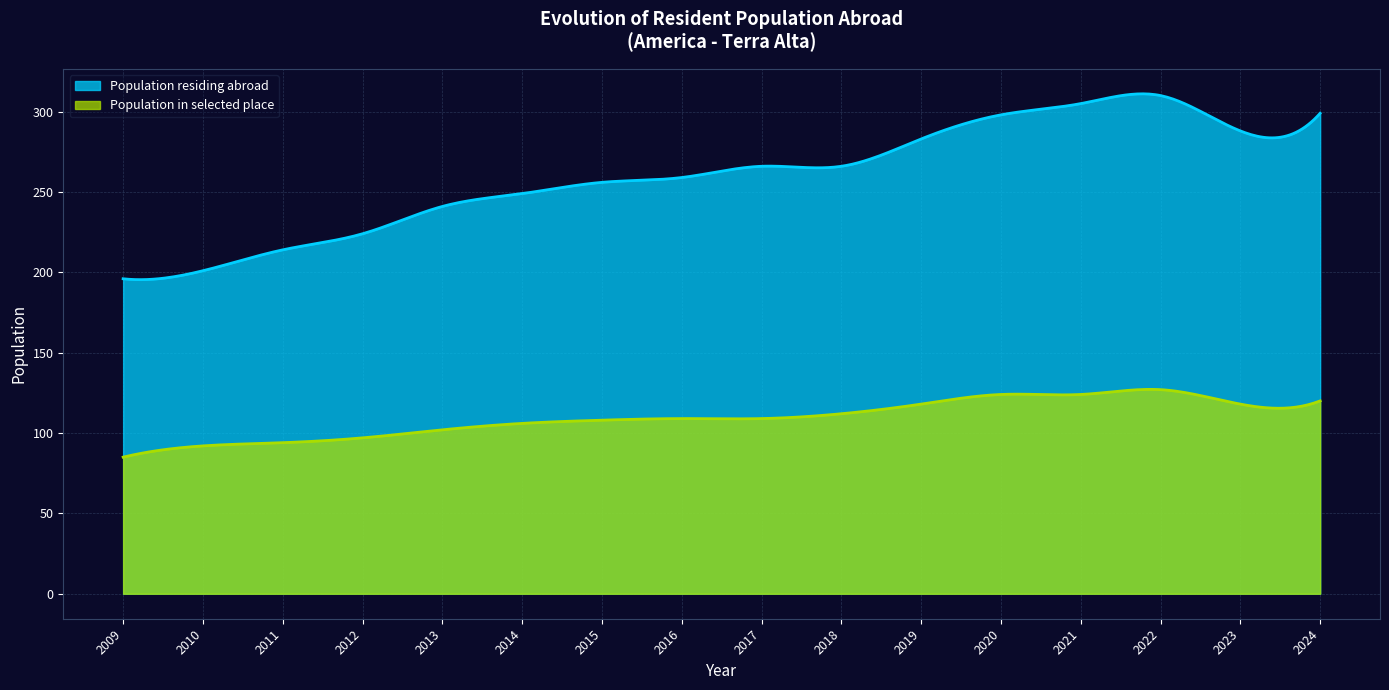

How many values in the Population residing abroad series exceed 266?

6